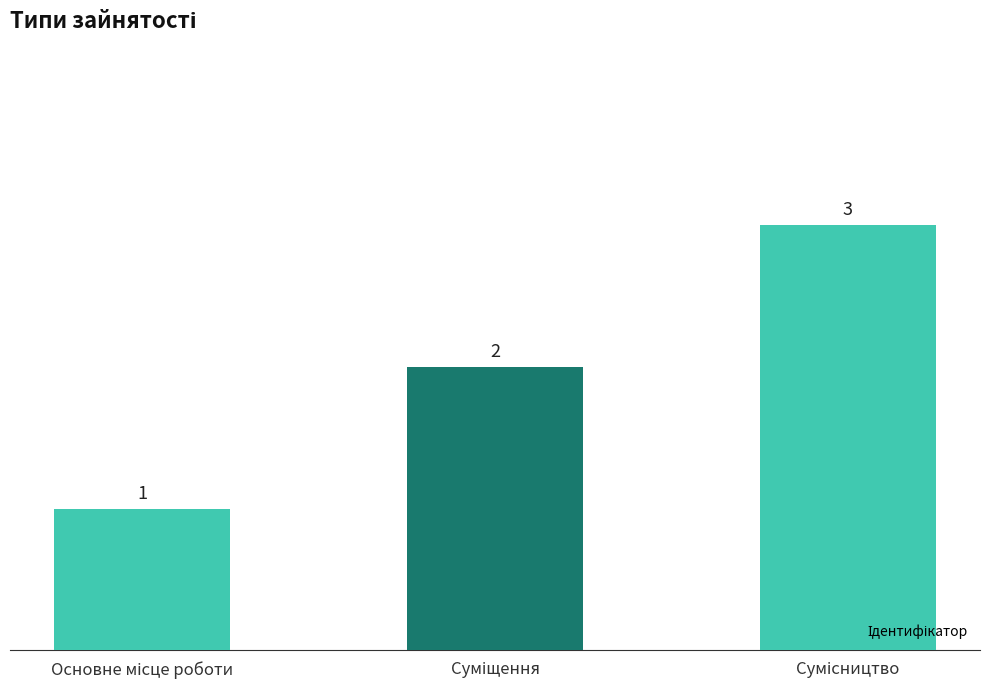

What is the value of the 3rd bar from the left?

3